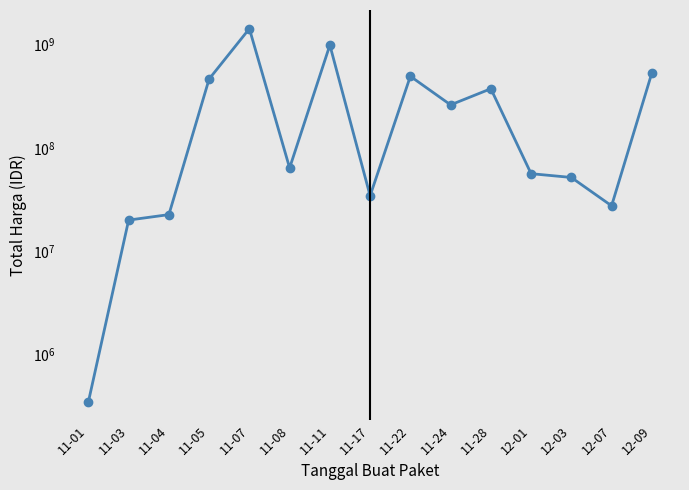

At which category does the chart reach its peak across all series?

11-07